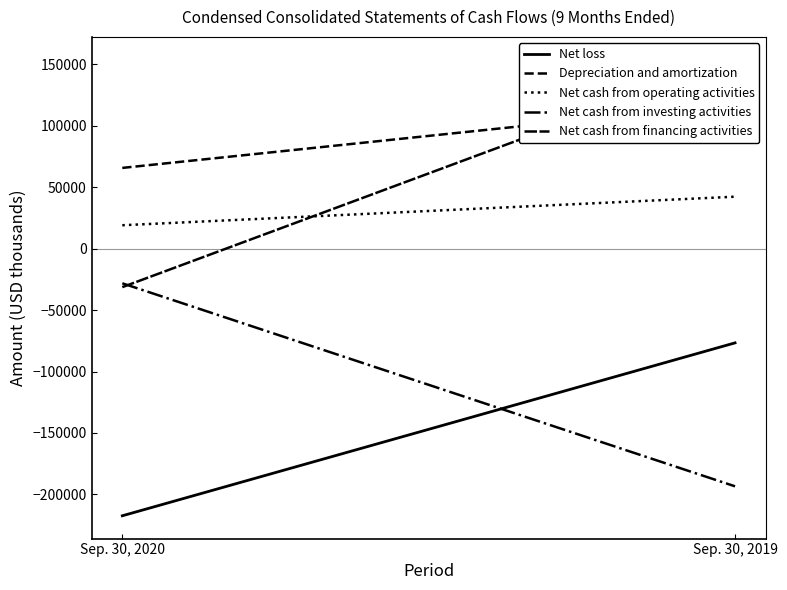

Where is Net cash from investing activities nearest to the value -110789?

Sep. 30, 2020